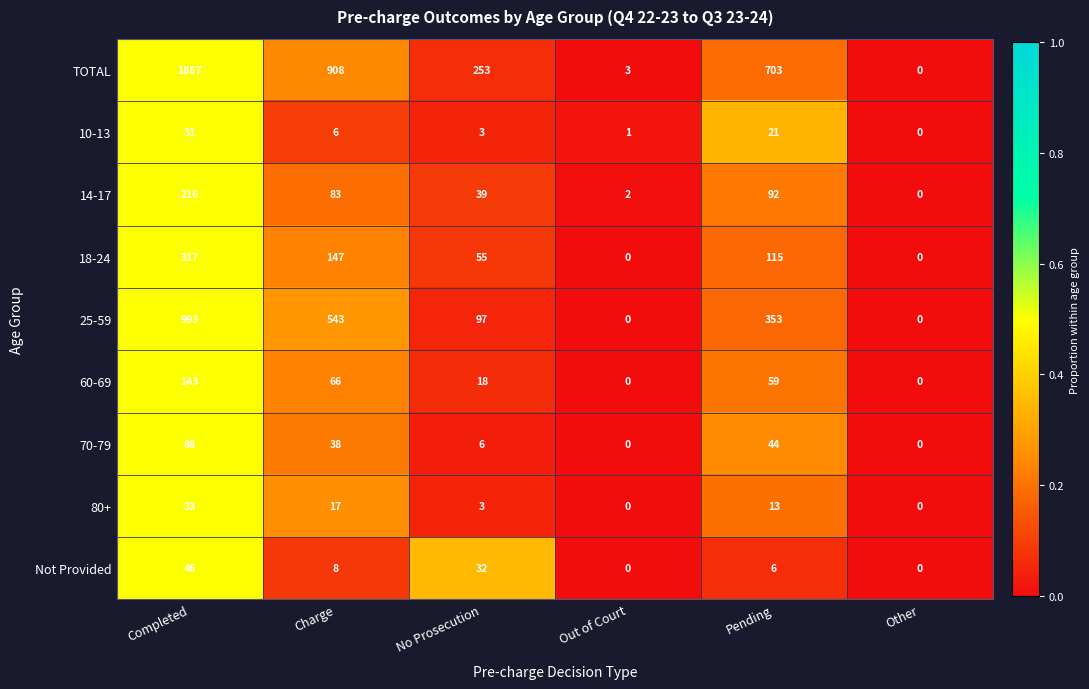

What is the spread (max minus min) of values at Out of Court?

3